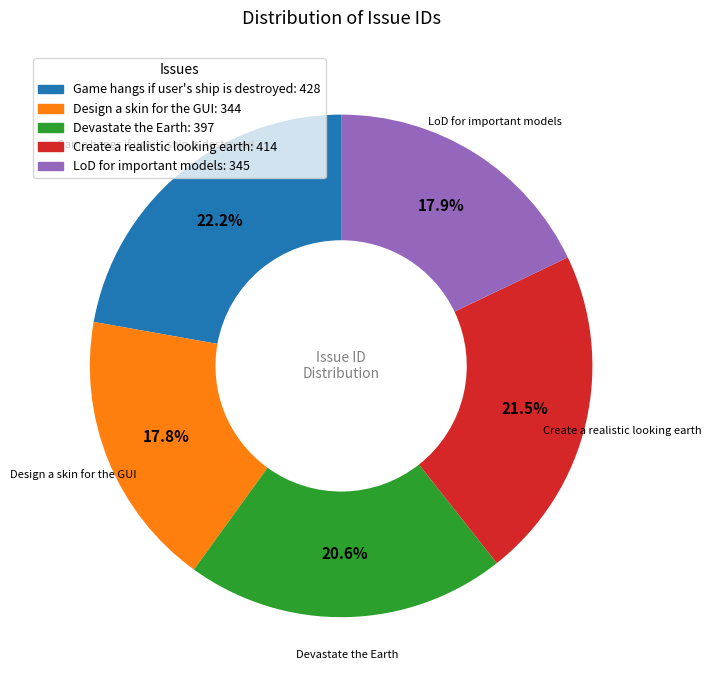

Is there any slice that represents more than half of the pie?

No